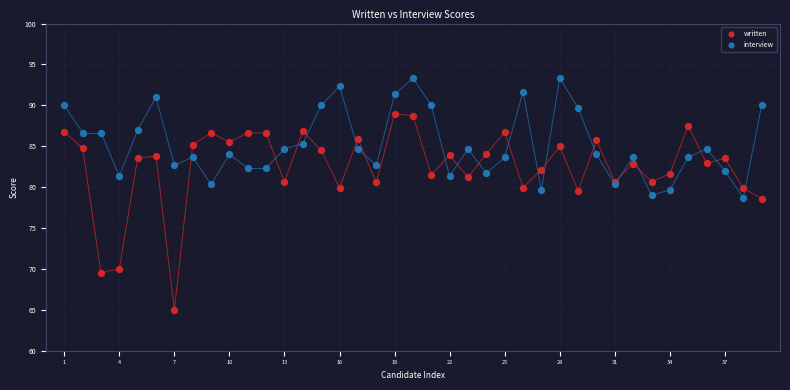

Which series reaches the maximum Y coordinate?

interview